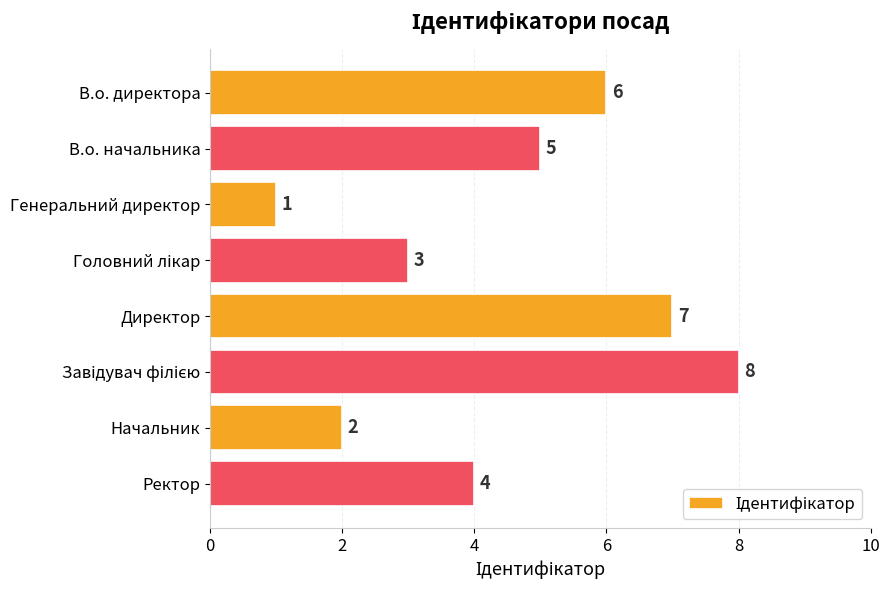

What is the change in value from Генеральний директор to Начальник?

+1